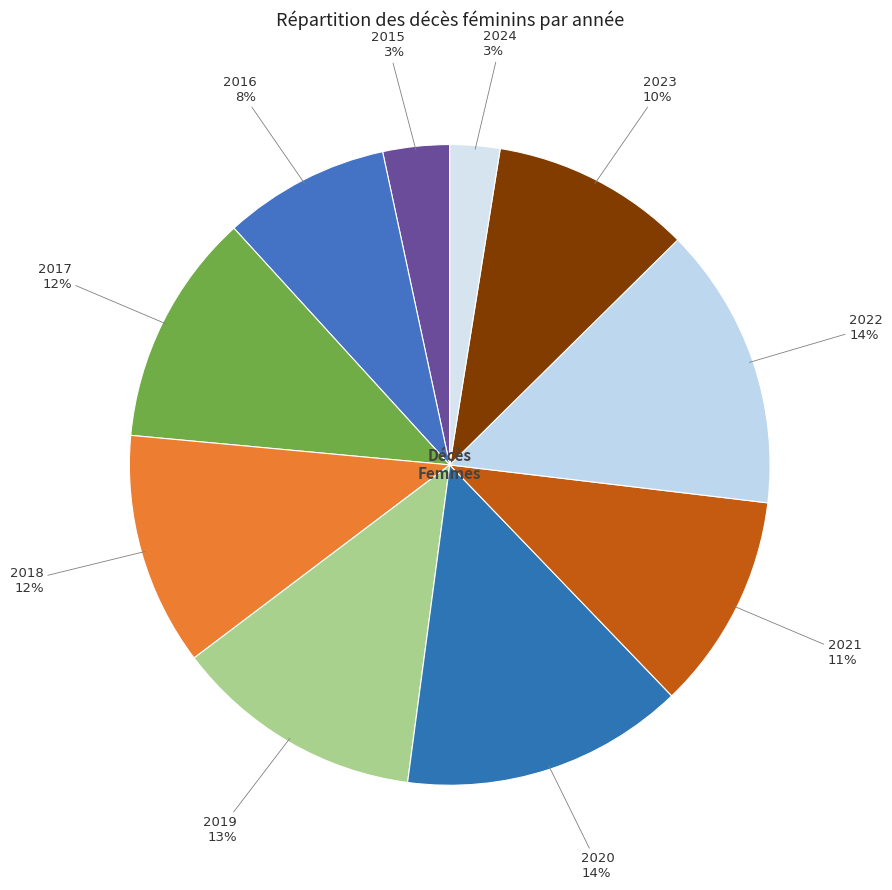

To the nearest percent, what is the difference between the 2017 and 2023 slice percentages?

2%